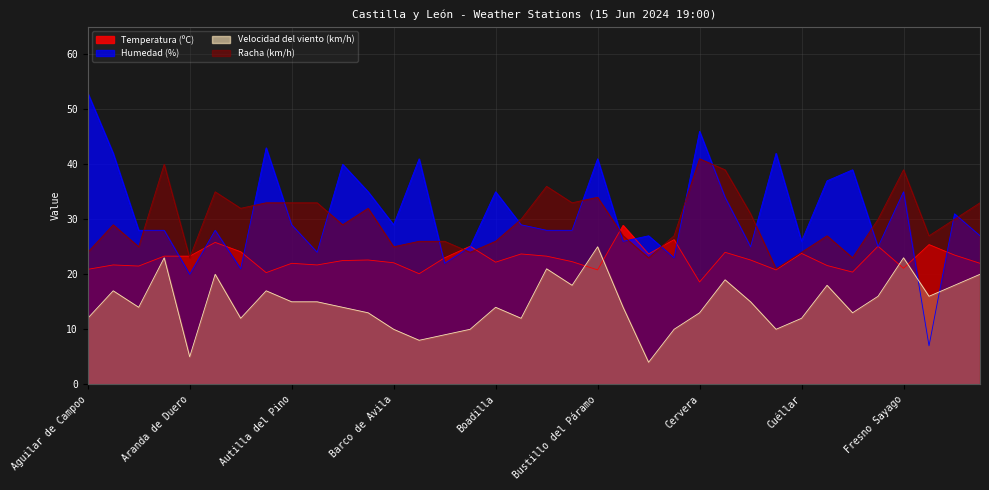

What is the value of the Velocidad del viento (km/h) point at the 35th from the left?

18.0